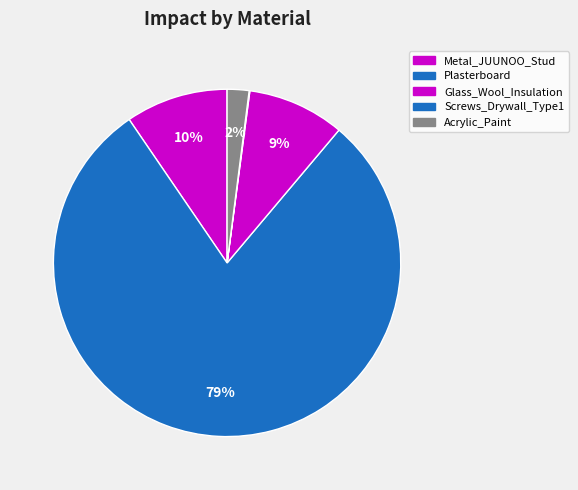

The Glass_Wool_Insulation slice represents 16% of the pie. True or false?

False